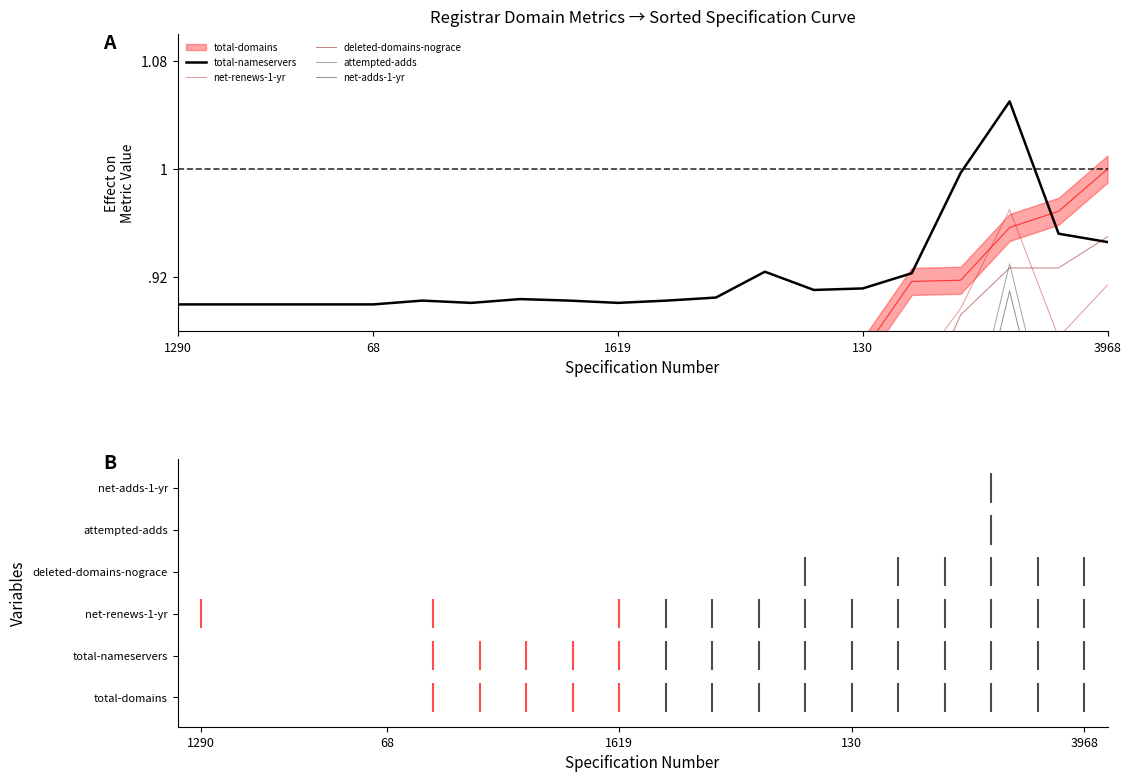

At how many categories does at least one series exceed 0?

20